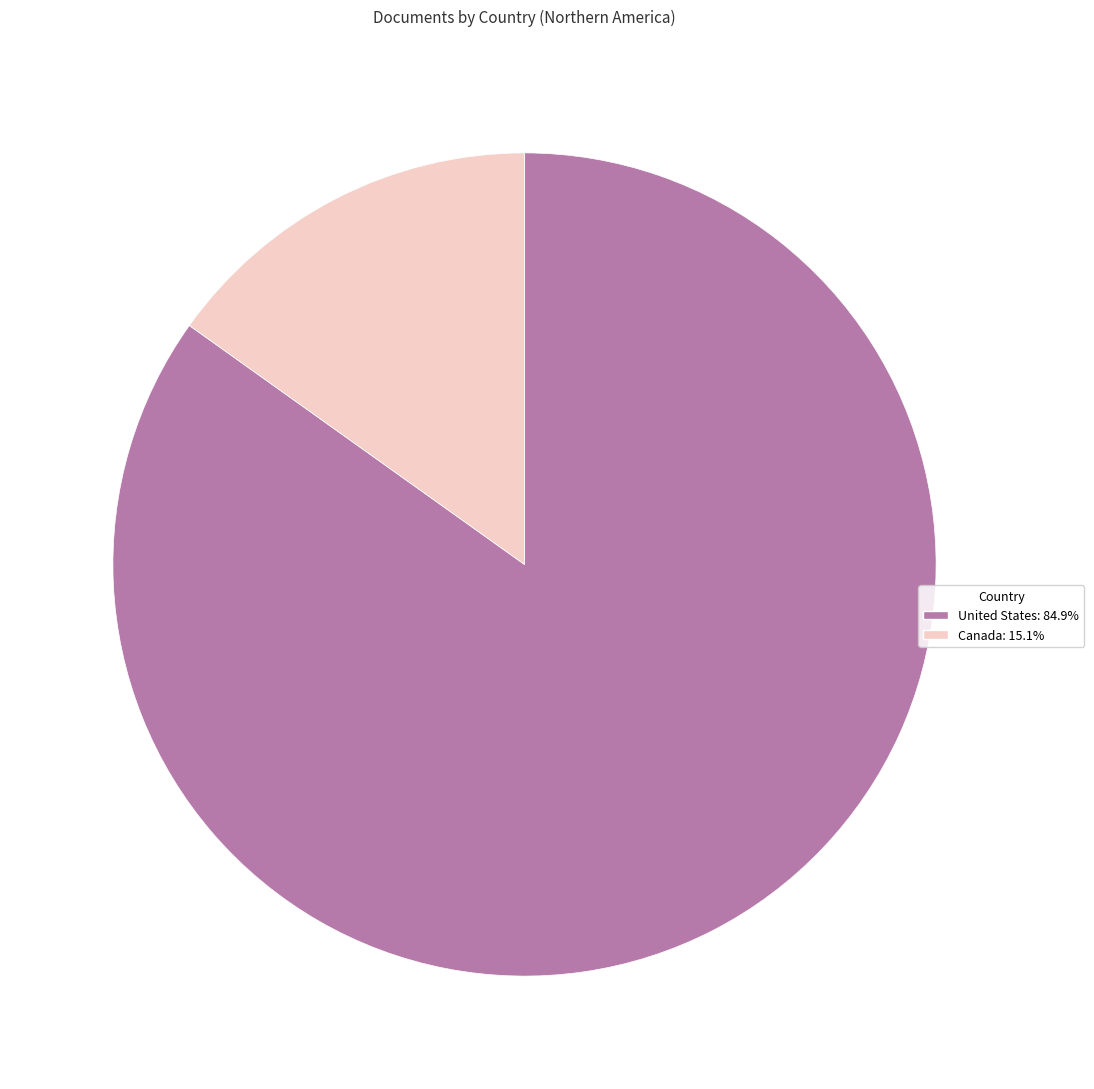

Do Canada: 15.1% and United States: 84.9% together represent more than half of the pie?

Yes